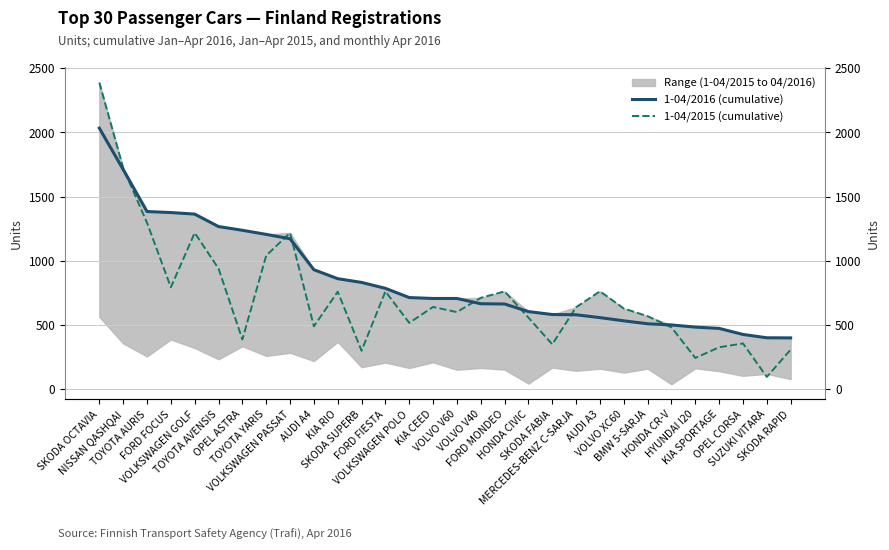

Rank the categories by 1-04/2015 (cumulative) value from lowest to highest.

SUZUKI VITARA, HYUNDAI I20, SKODA SUPERB, SKODA RAPID, KIA SPORTAGE, SKODA FABIA, OPEL CORSA, OPEL ASTRA, HONDA CR-V, AUDI A4, VOLKSWAGEN POLO, HONDA CIVIC, BMW 5-SARJA, VOLVO V60, VOLVO XC60, MERCEDES-BENZ C-SARJA, KIA CEED, VOLVO V40, KIA RIO, FORD FIESTA, FORD MONDEO, AUDI A3, FORD FOCUS, TOYOTA AVENSIS, TOYOTA YARIS, VOLKSWAGEN GOLF, VOLKSWAGEN PASSAT, TOYOTA AURIS, NISSAN QASHQAI, SKODA OCTAVIA